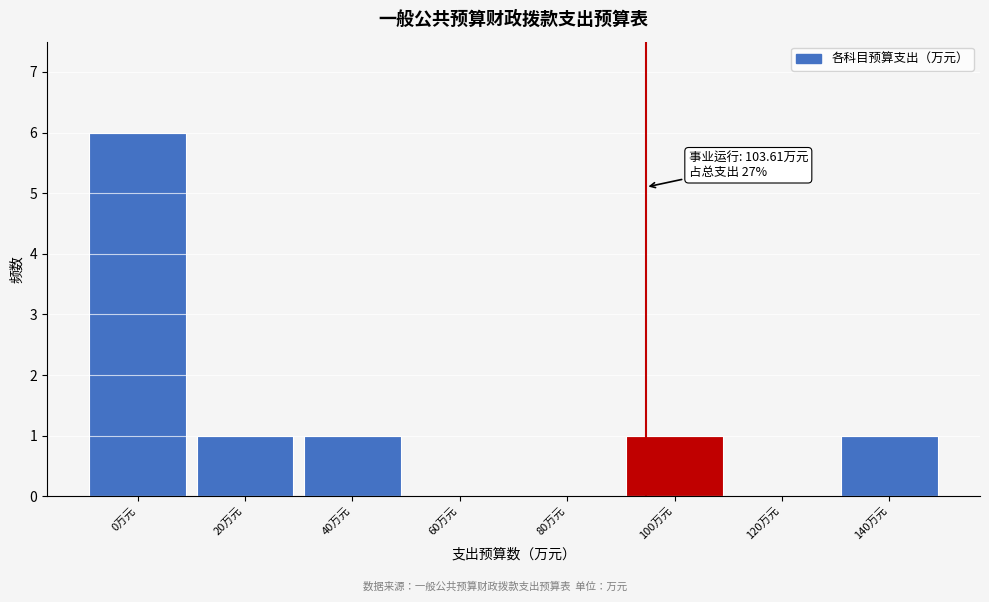

Reading left to right, transcribe all the data shown in this chart.

0万元=6	20万元=1	40万元=1	60万元=0	80万元=0	100万元=1	120万元=0	140万元=1